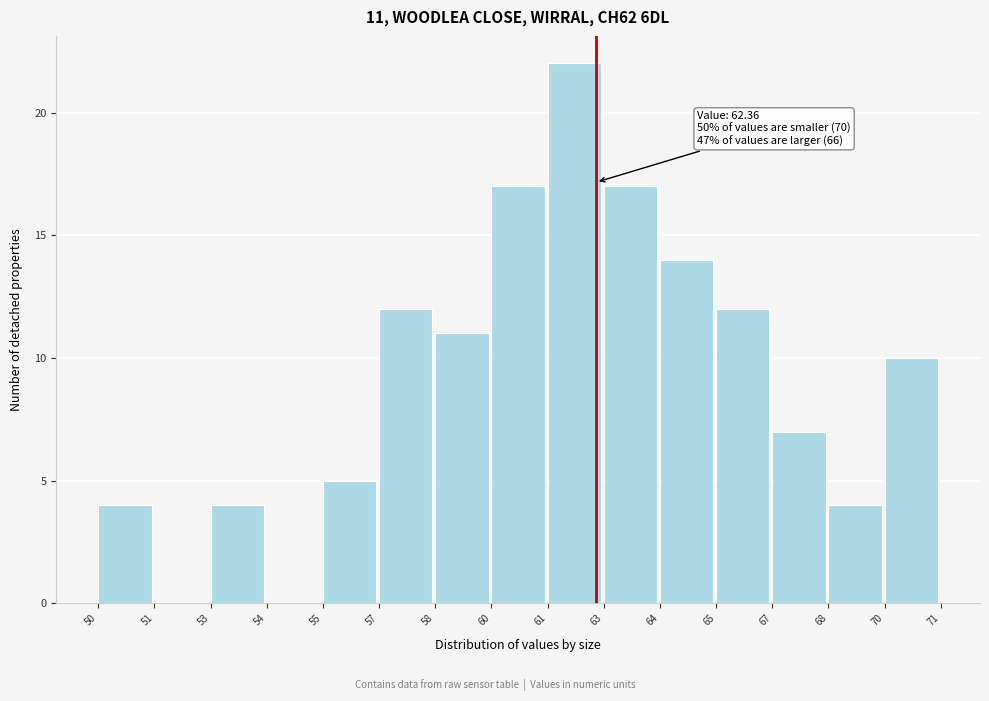

Reading left to right, transcribe all the data shown in this chart.

50=4	51=0	53=4	54=0	55=5	57=12	58=11	60=17	61=22	63=17	64=14	65=12	67=7	68=4	70=10